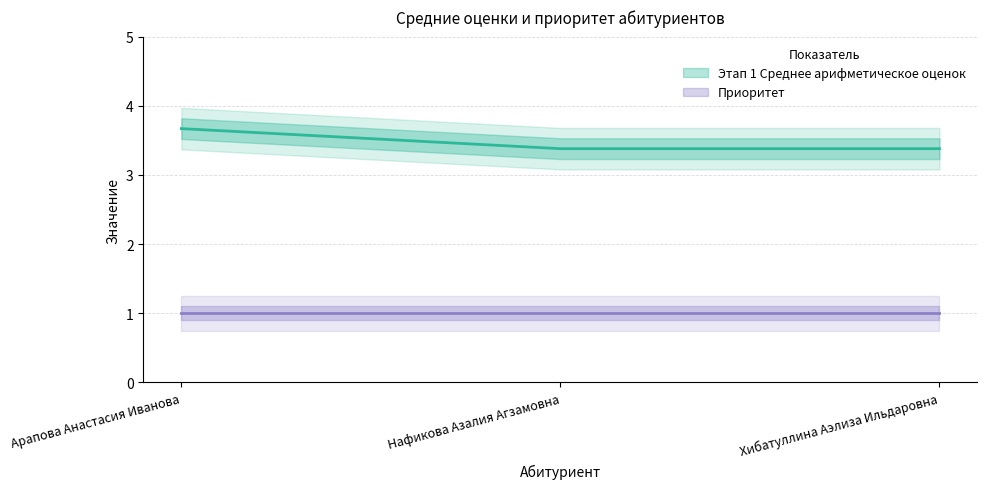

Does the chart display data point markers on the line(s)?

No